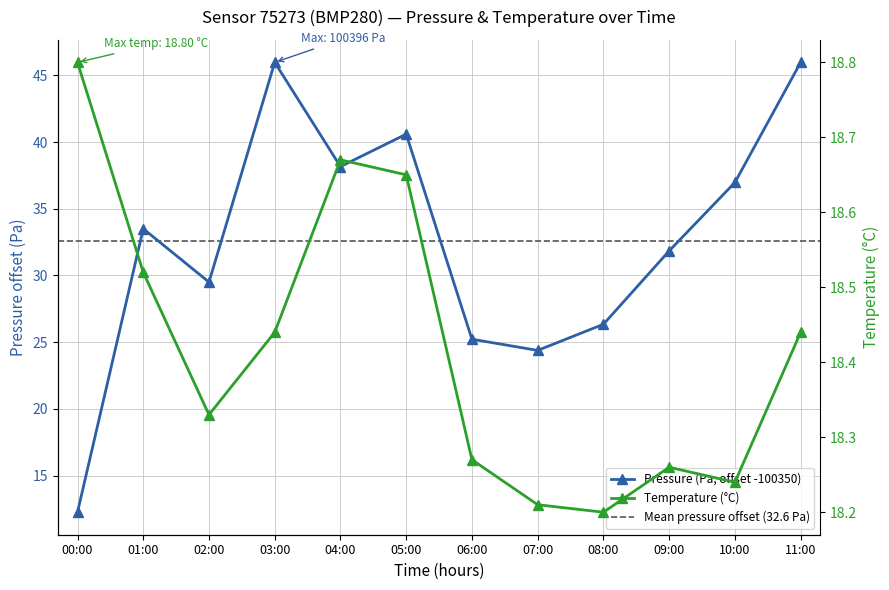

Which series ends up on top after the final intersection of temperature and pressure?

pressure